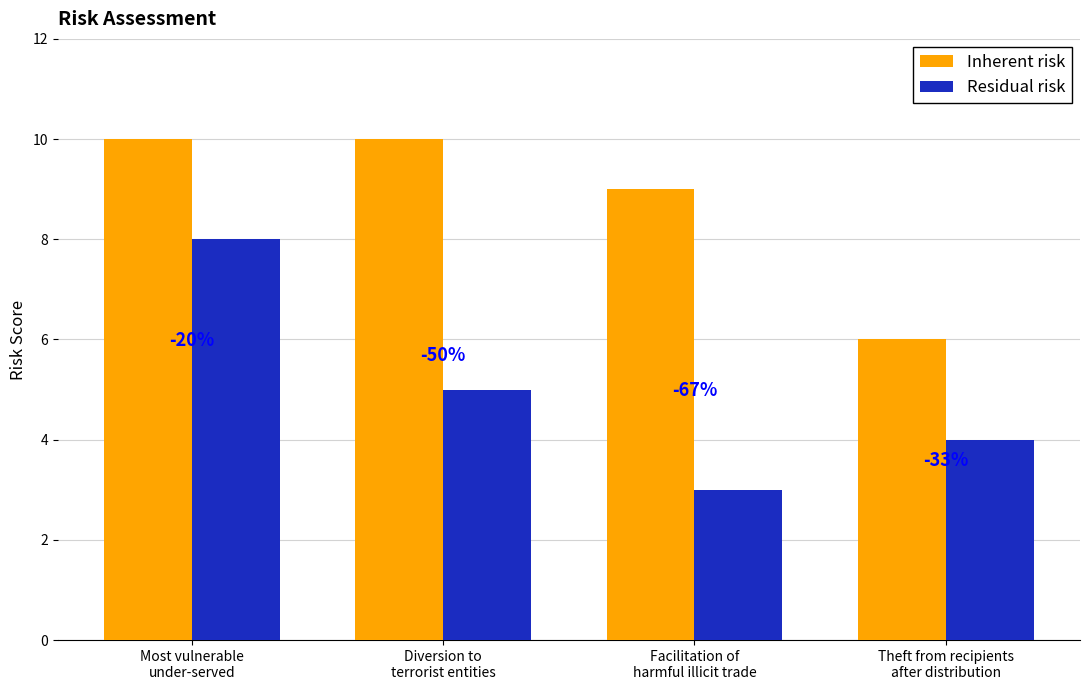

Are the bars horizontal?

No